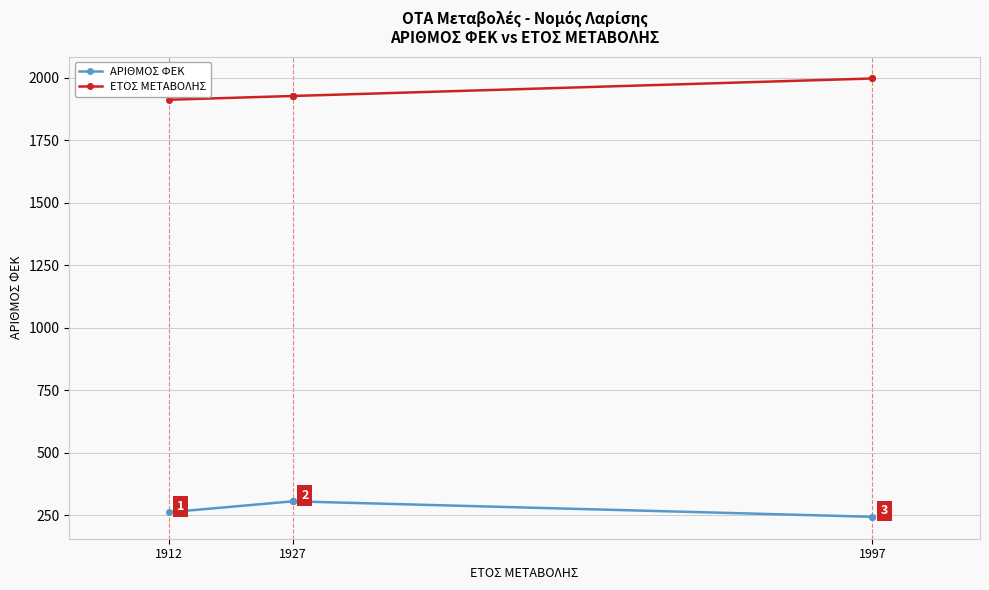

True or false: ΑΡΙΘΜΟΣ ΦΕΚ and ΕΤΟΣ ΜΕΤΑΒΟΛΗΣ cross at least once.

False